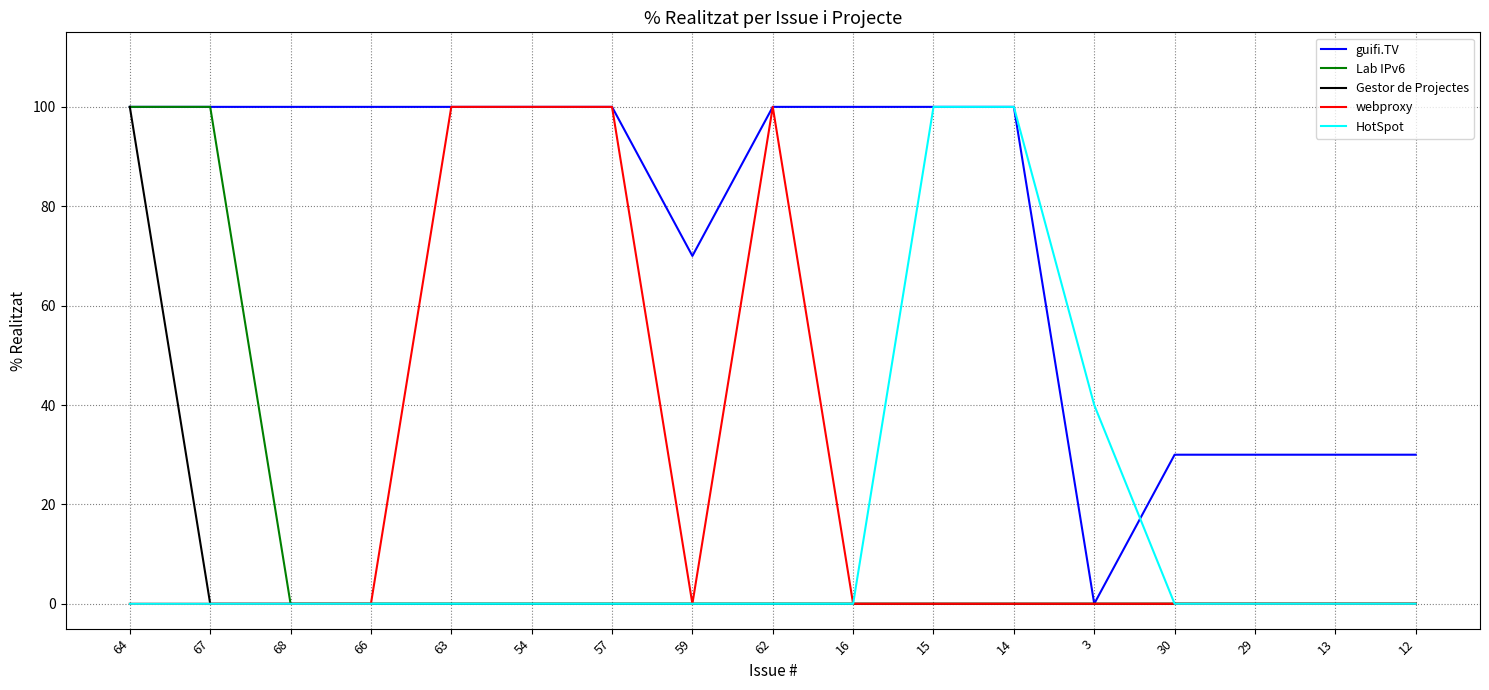

What is the greatest value displayed?

100